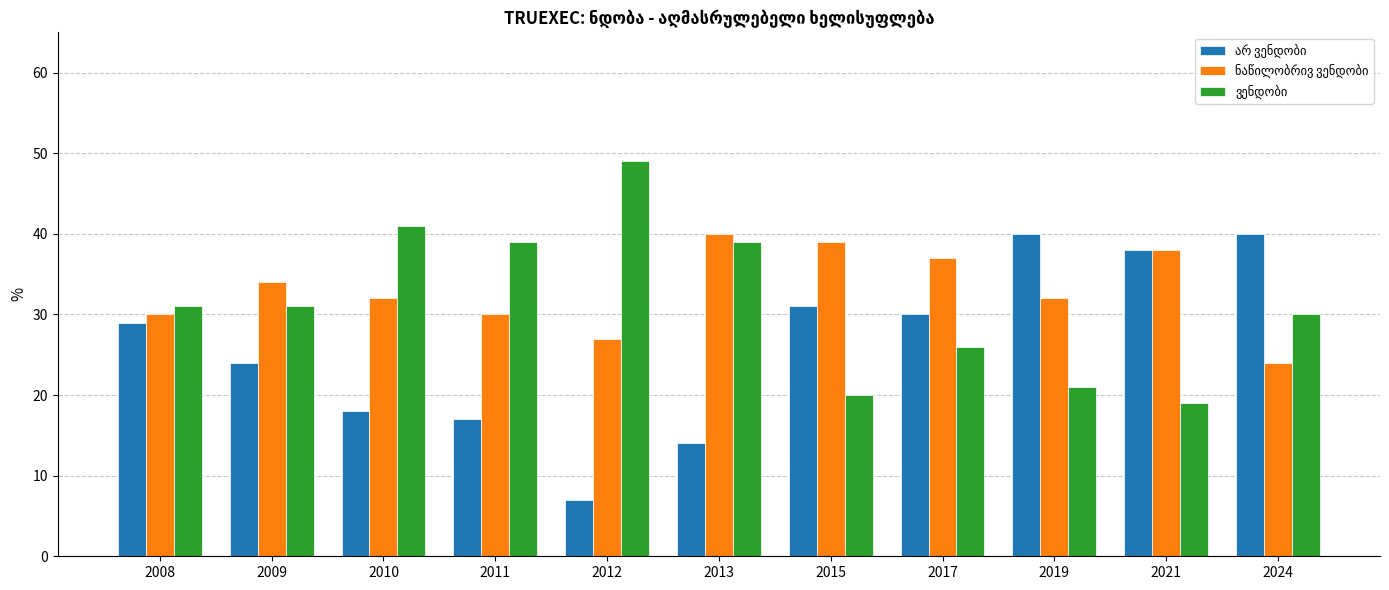

Count the number of data series in this chart.

3